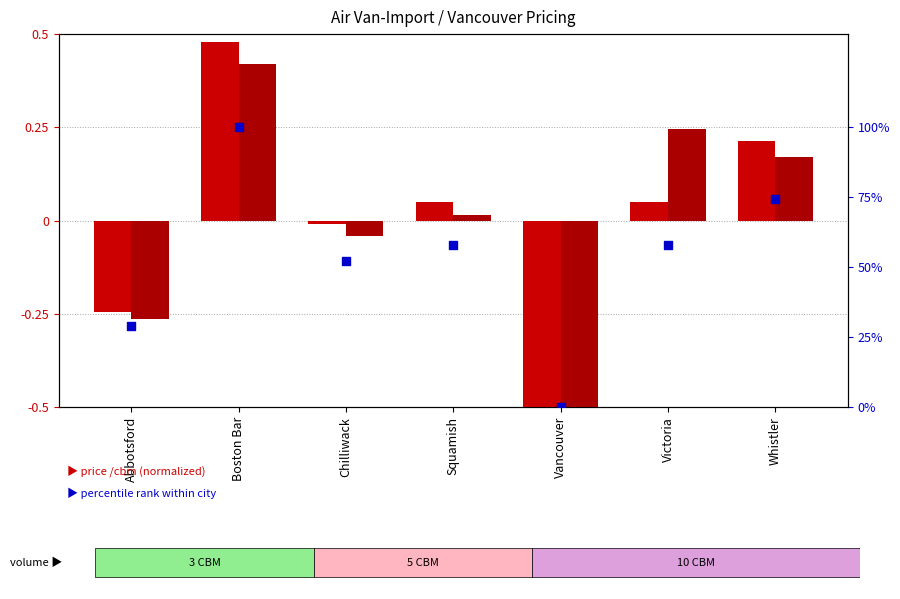

What are all the series names shown in the legend?

price /cbm (3 CBM), price /cbm (10 CBM), percentile rank within city